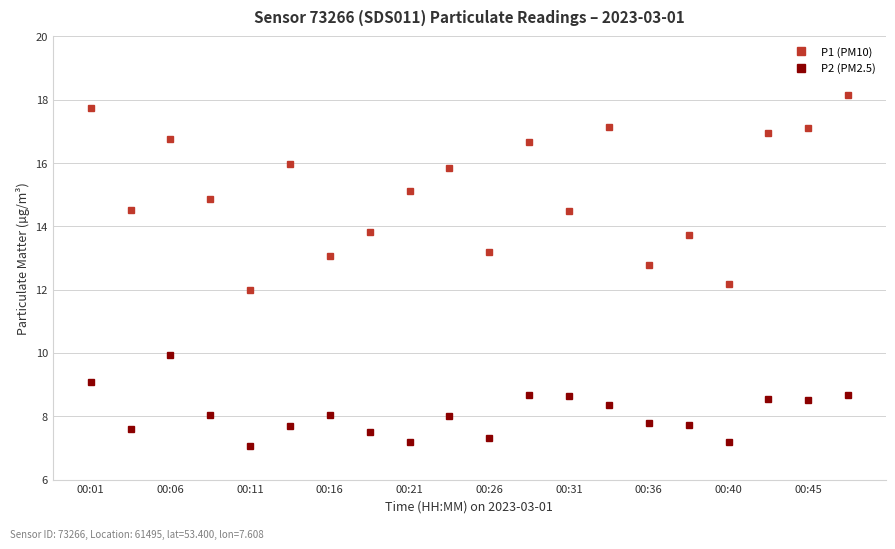

True or false: P1 (PM10) and P2 (PM2.5) cross at least once.

False